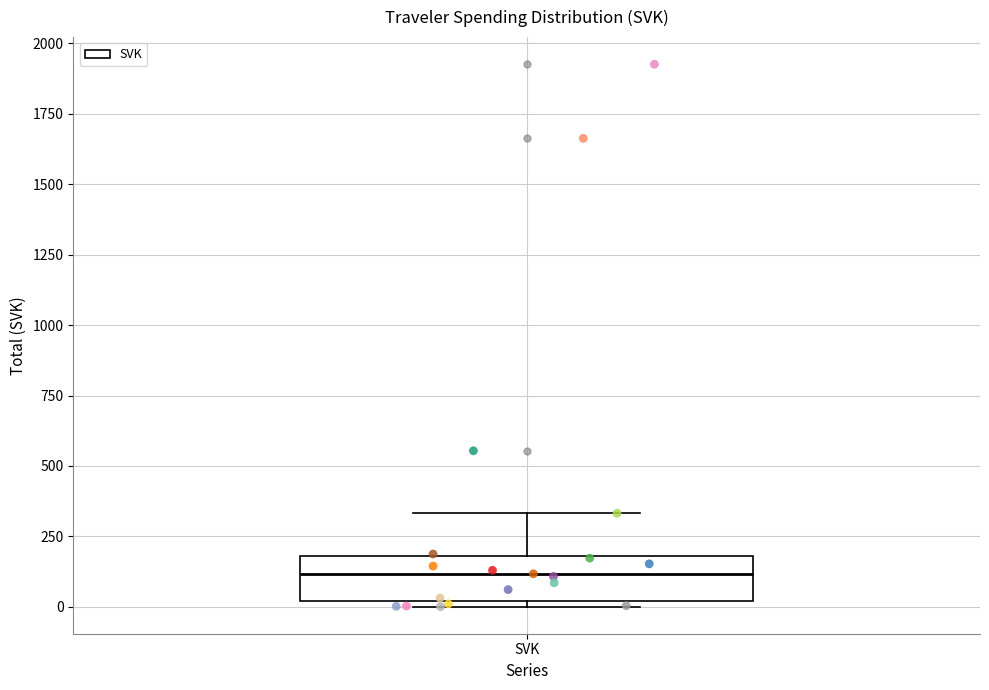

Where is the upper edge of the box for SVK on the y-axis? The values are not printed on the chart, so give them approximately, as read against the axis.

200